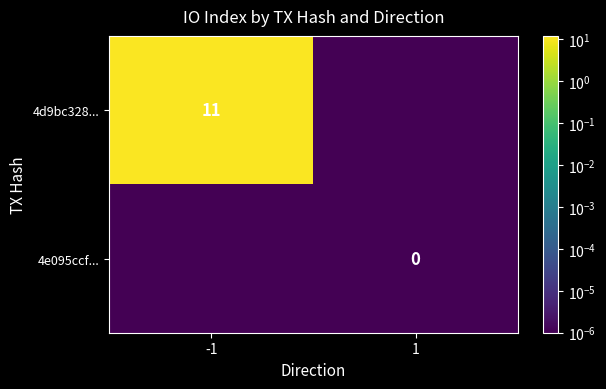

Is the value of 4e095ccf... at 1 greater than the value of 4d9bc328... at -1?

No